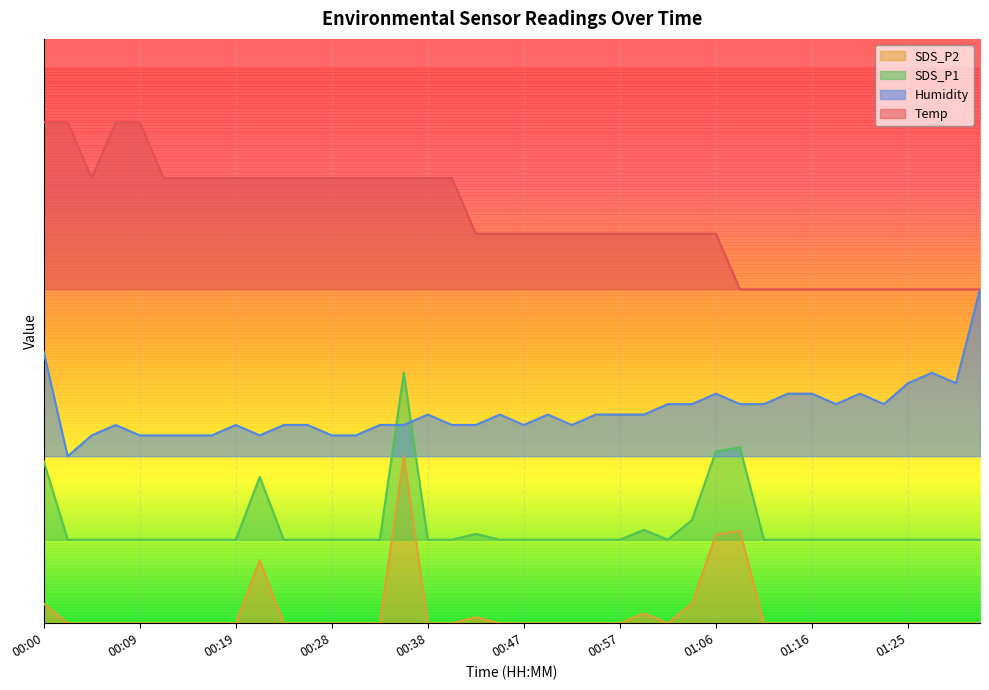

Between 00:02 and 00:19, which series saw the biggest shift?

Temp